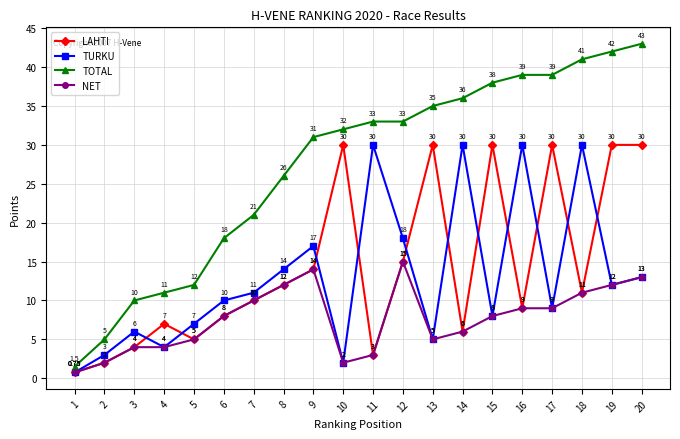

Which series has the largest total across all categories?

TOTAL